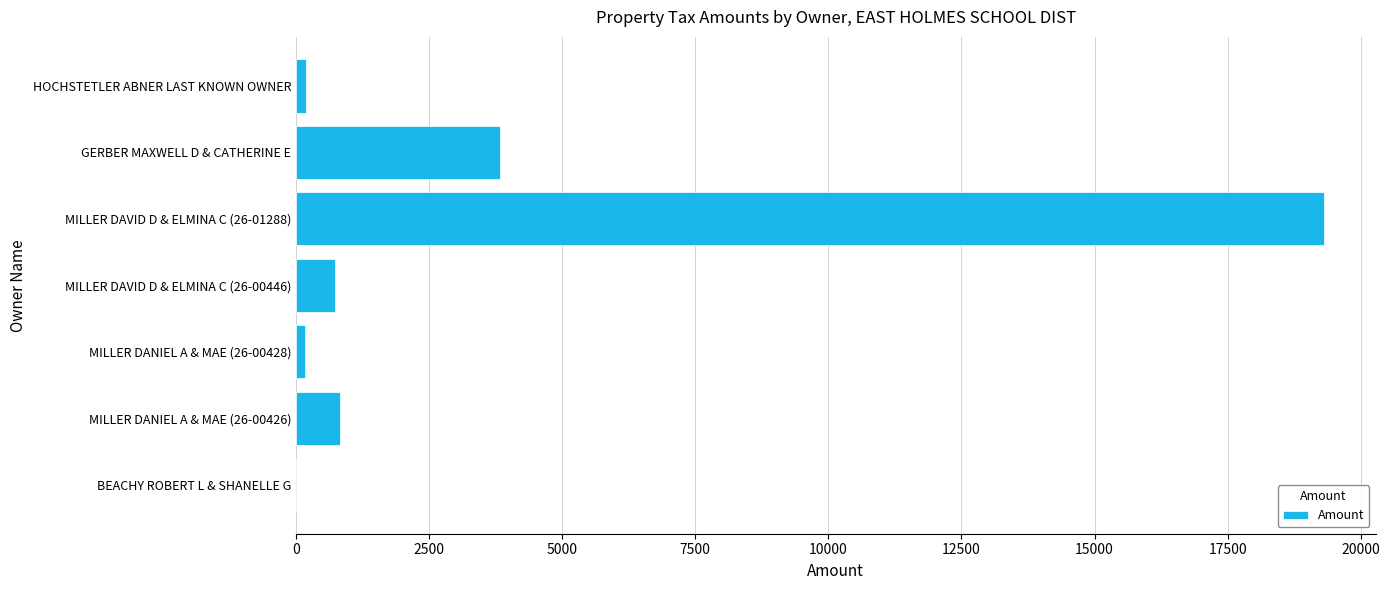

The chart shows a value of 8723.5 at MILLER DAVID D & ELMINA C (26-01288). True or false?

False